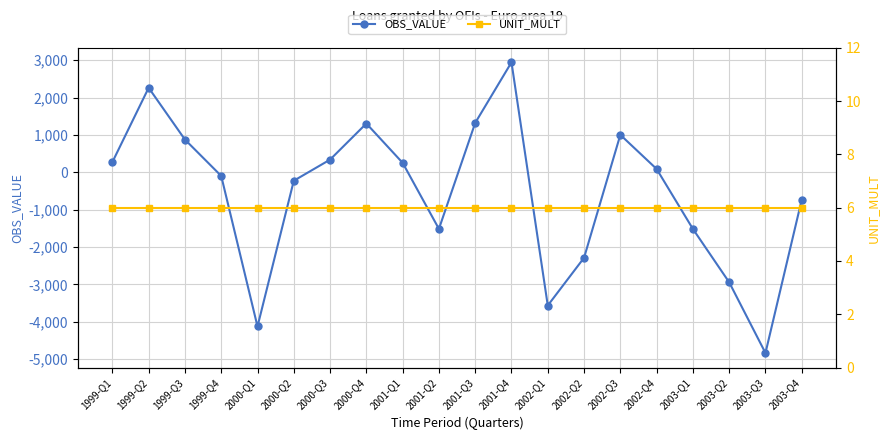

What value does the OBS_VALUE series have at 1999-Q2?

2260.8